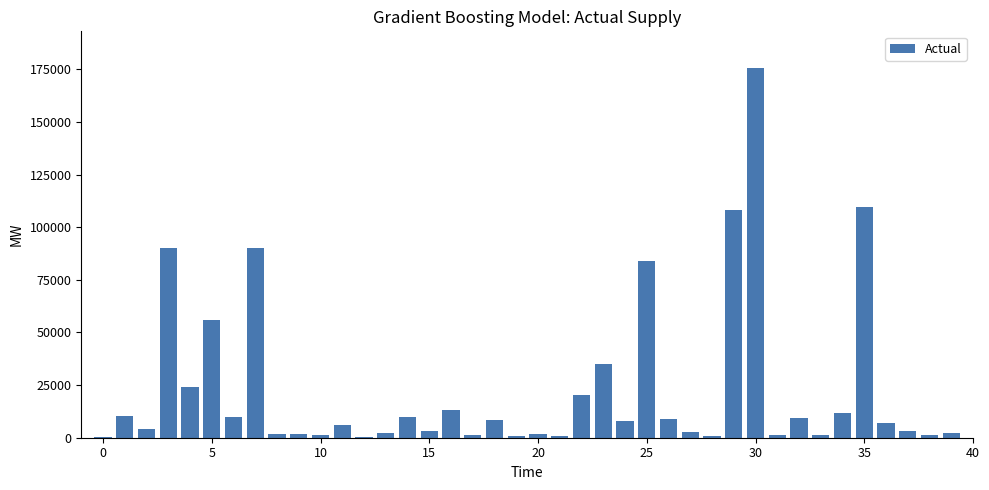

What is the sum of all values?

927461.8